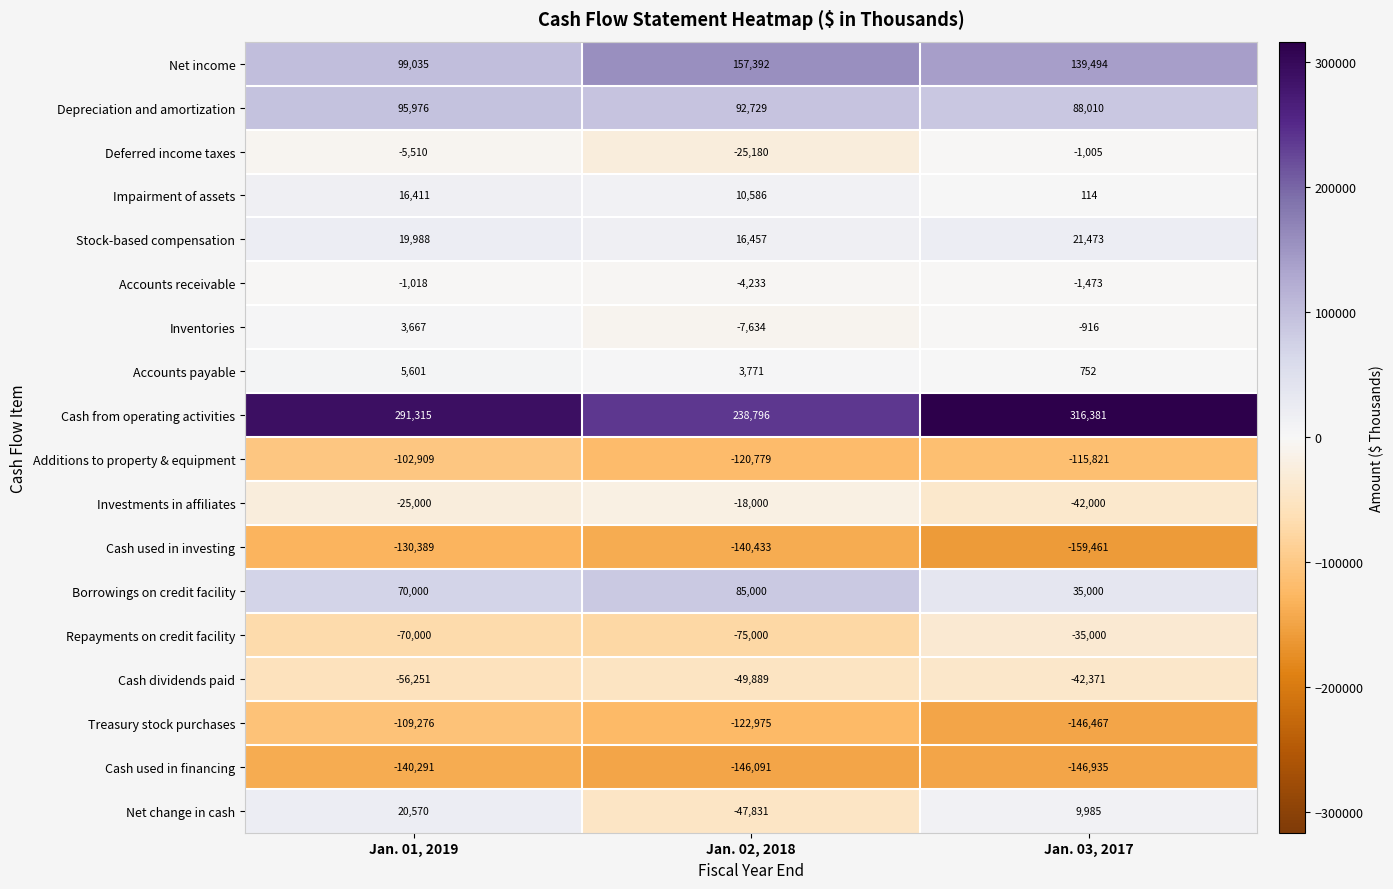

What is the difference between the Repayments on credit facility values at Jan. 02, 2018 and Jan. 03, 2017?

40000